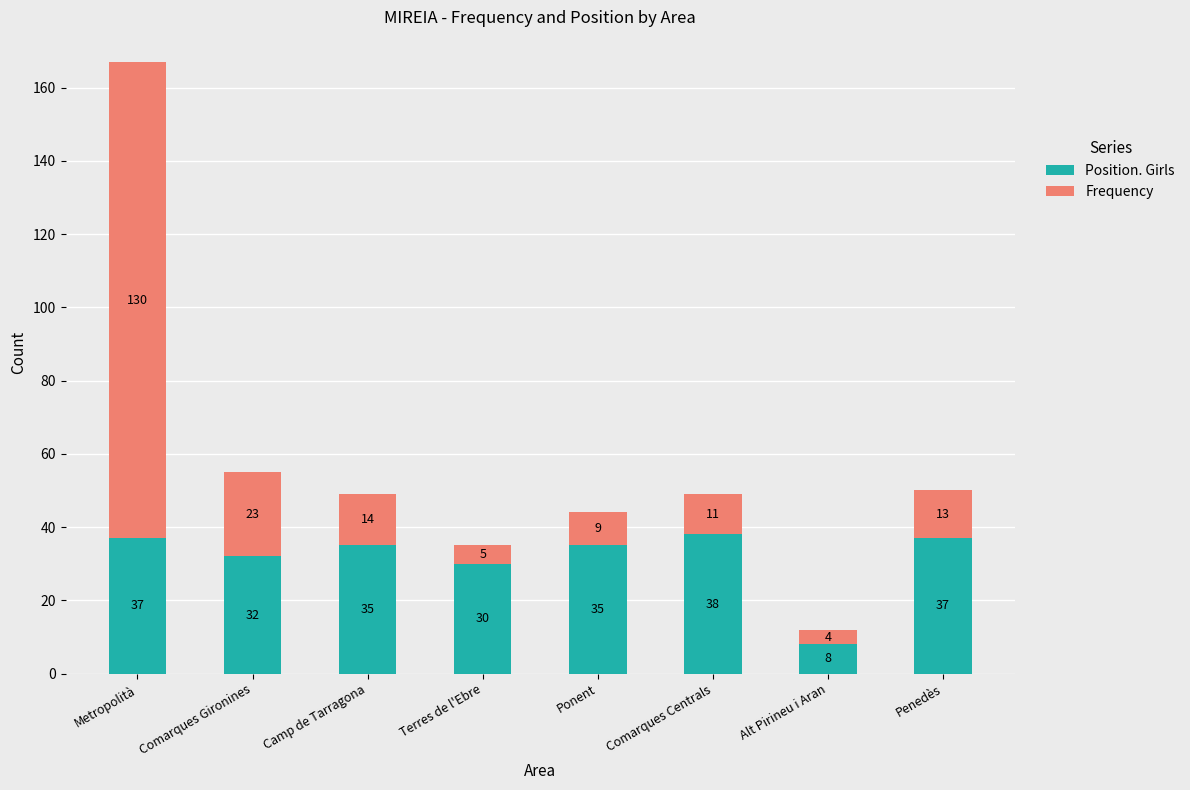

Are the bars grouped side by side (vs. stacked)?

No